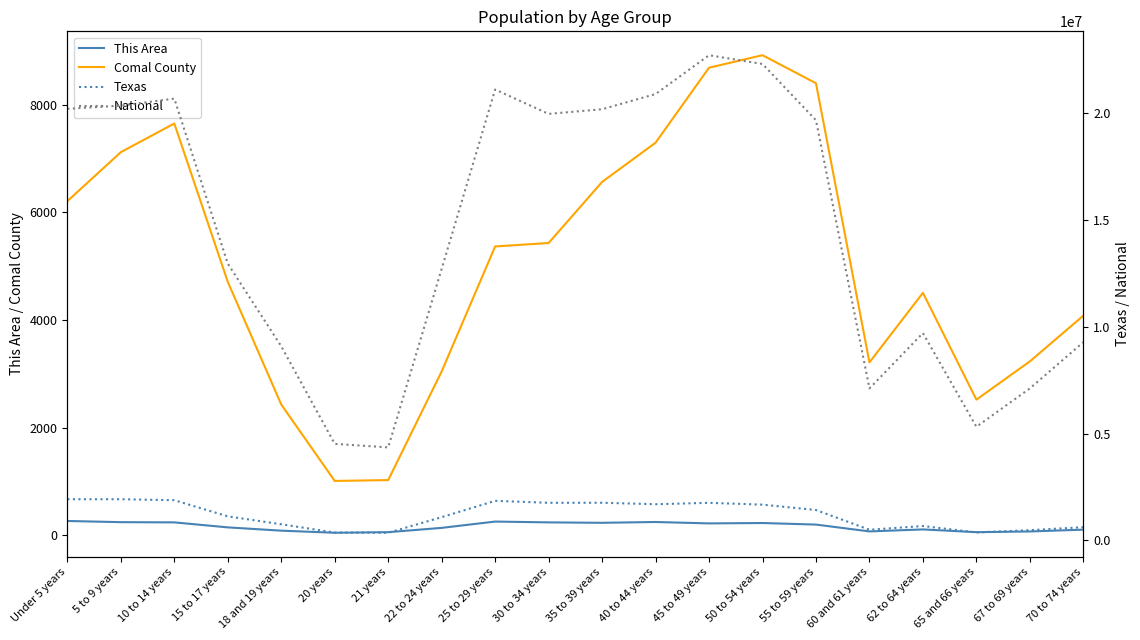

How many interior local peaks does the Comal County series have?

3